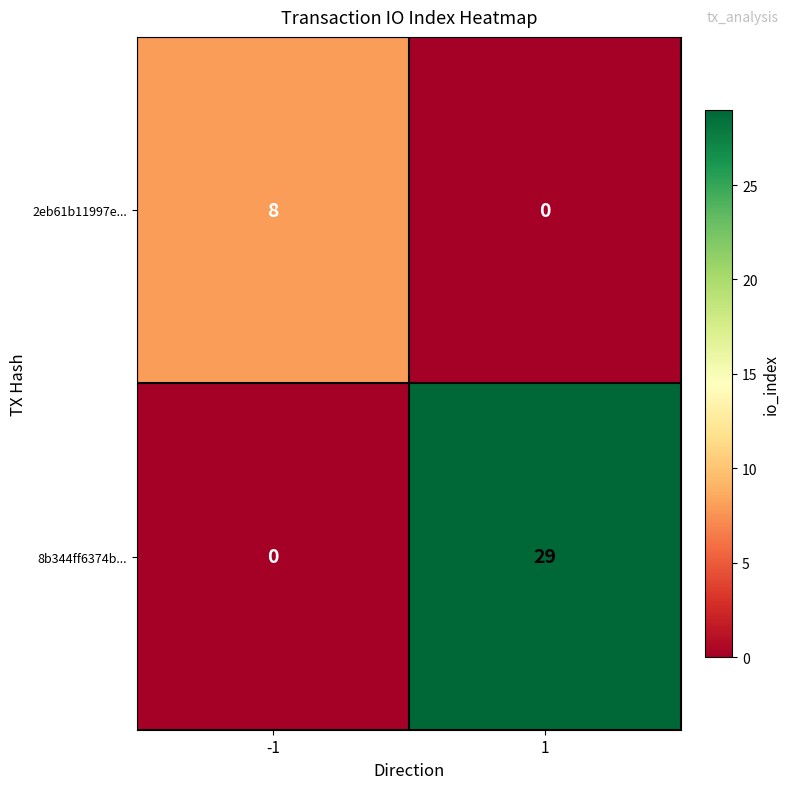

Count the number of categories in the chart.

2